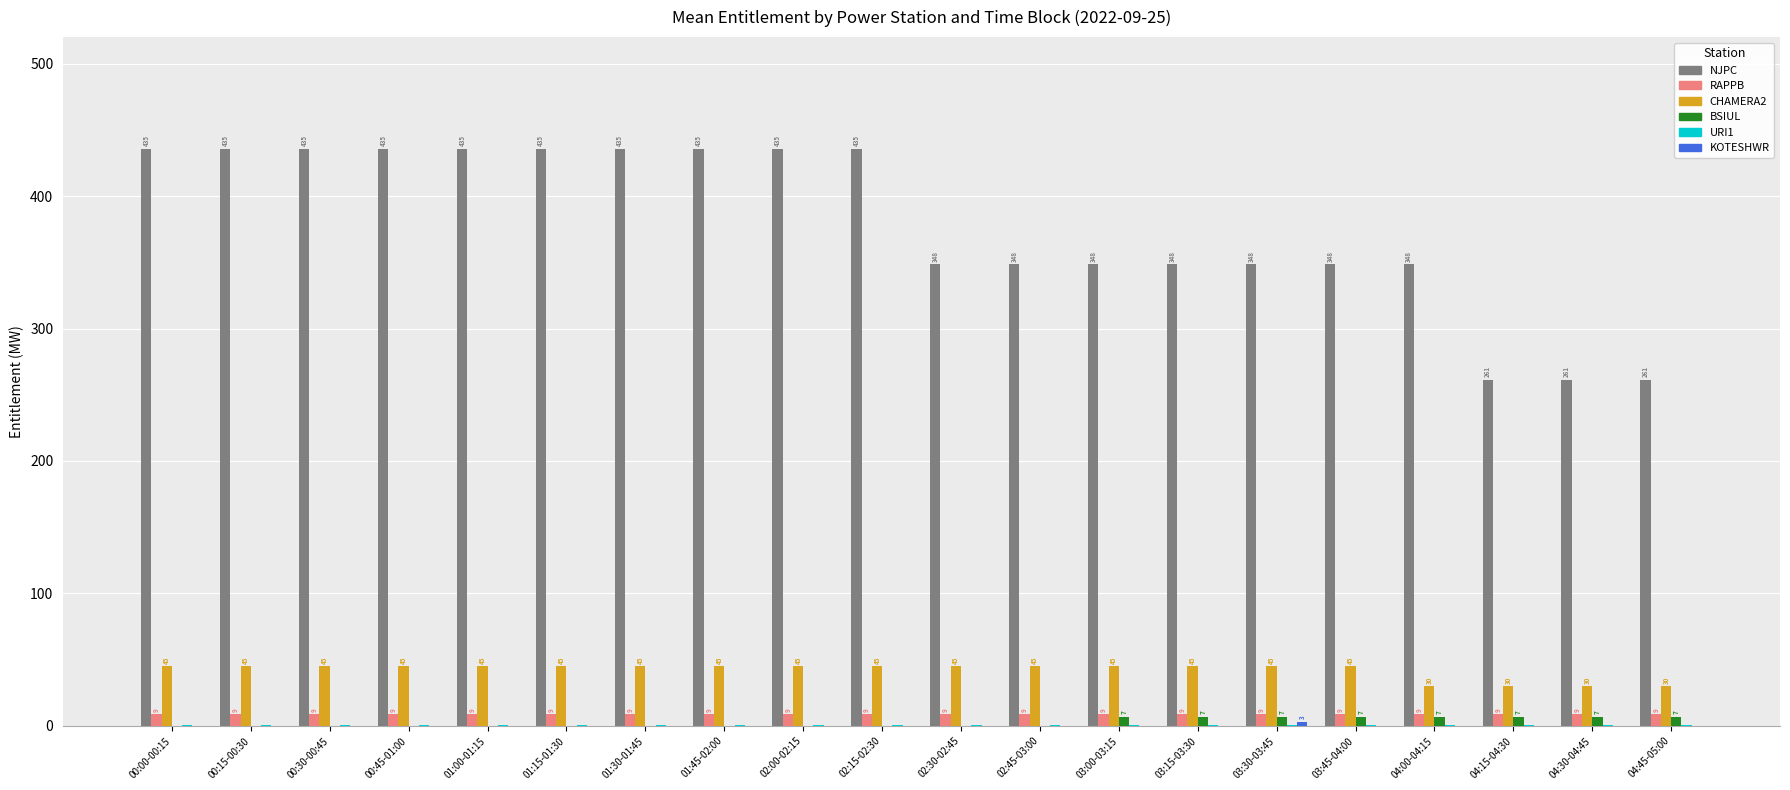

Which series has the largest total across all categories?

NJPC